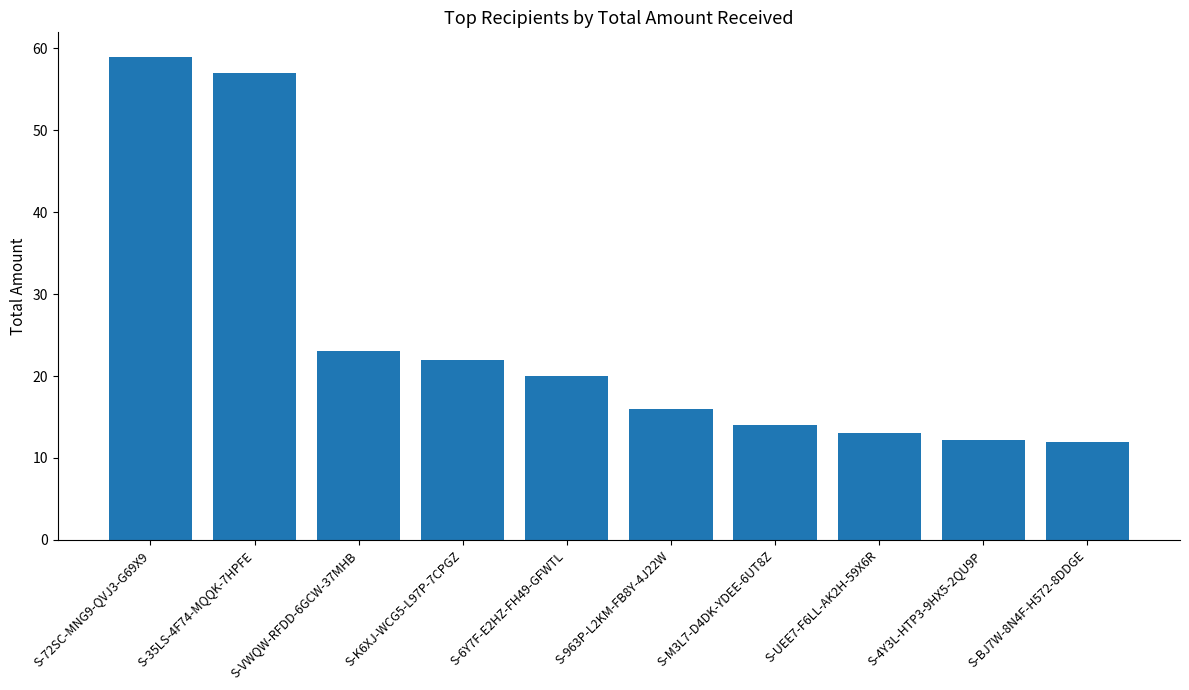

What value does the data have at S-72SC-MNG9-QVJ3-G69X9?

59.0